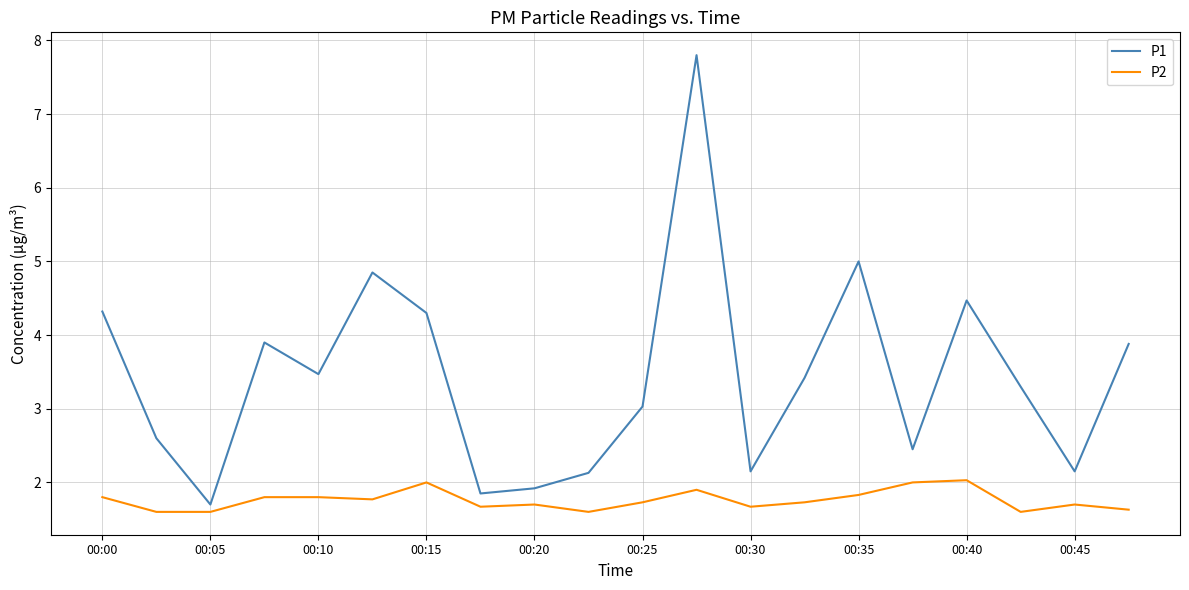

Which series has the largest total across all categories?

P1